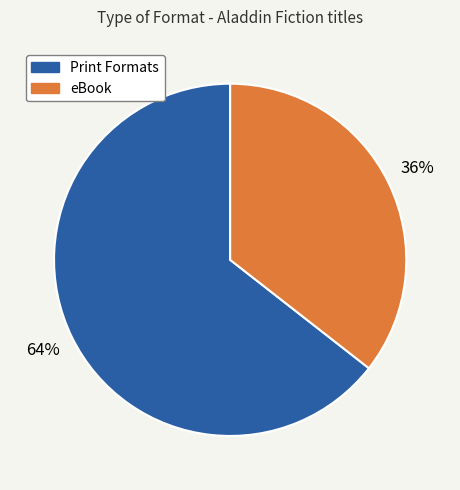

How many segments does this pie chart have?

2